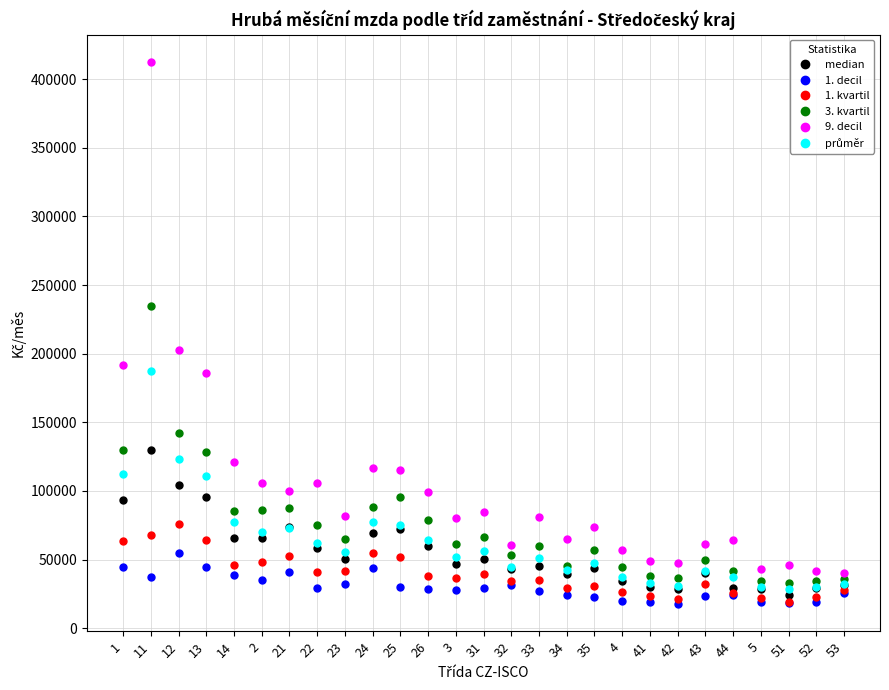

How many values in the 9. decil series exceed 80665?

14